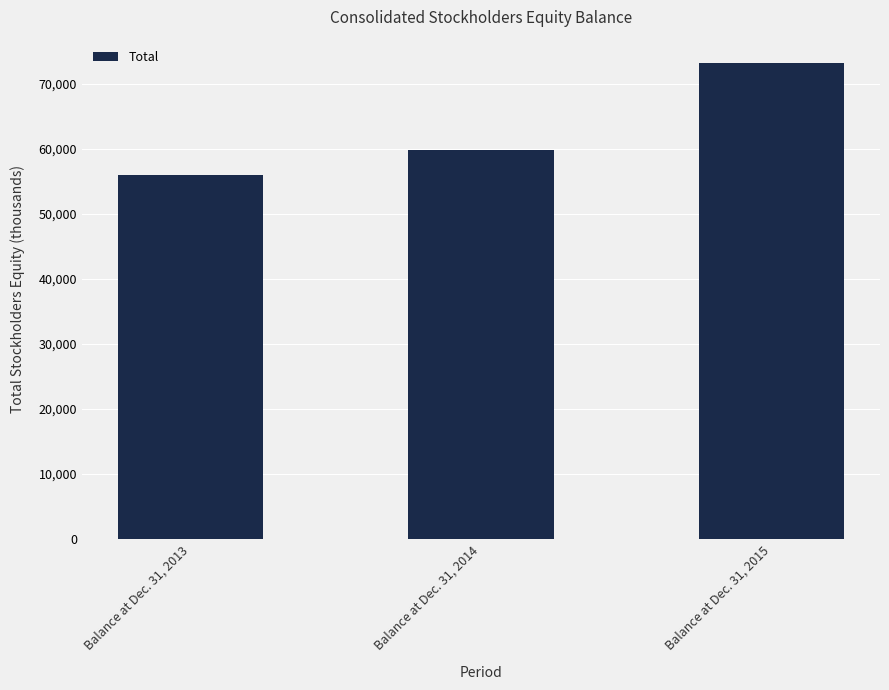

How many values are below 59894?

1